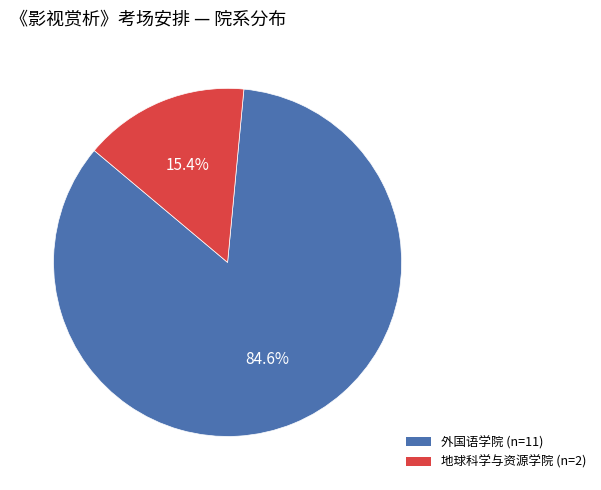

Is it true that 外国语学院 is 85% of the pie?

True